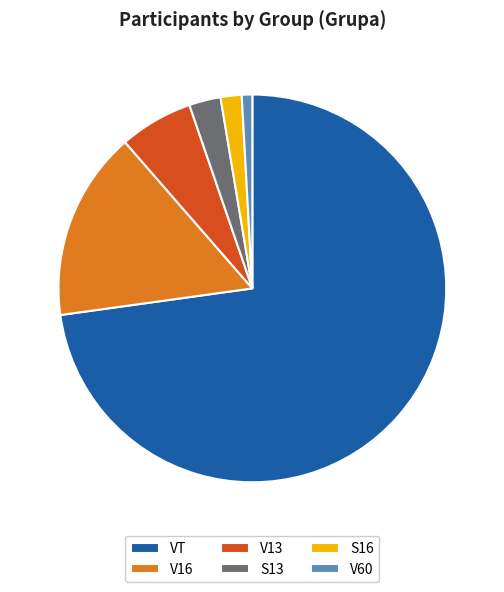

How many slices are in this pie chart?

6